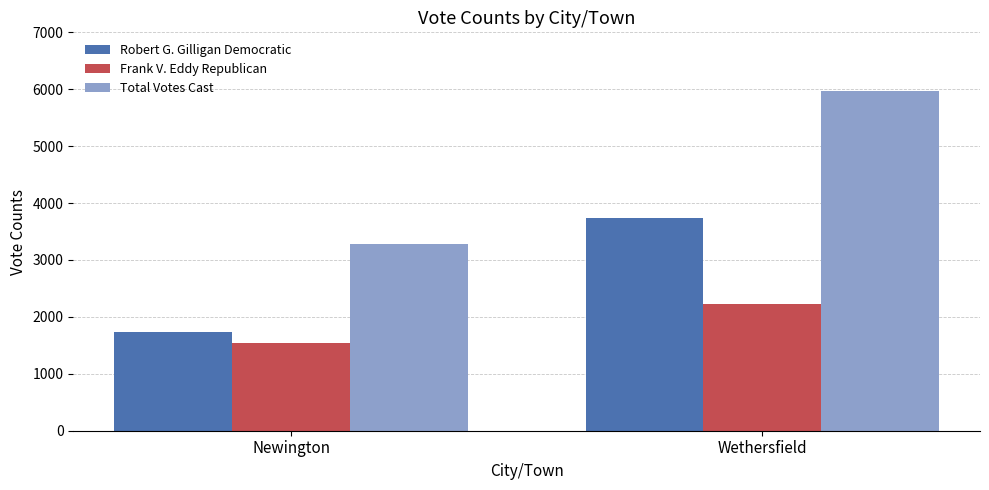

Between Newington and Wethersfield, which series saw the biggest shift?

Total Votes Cast